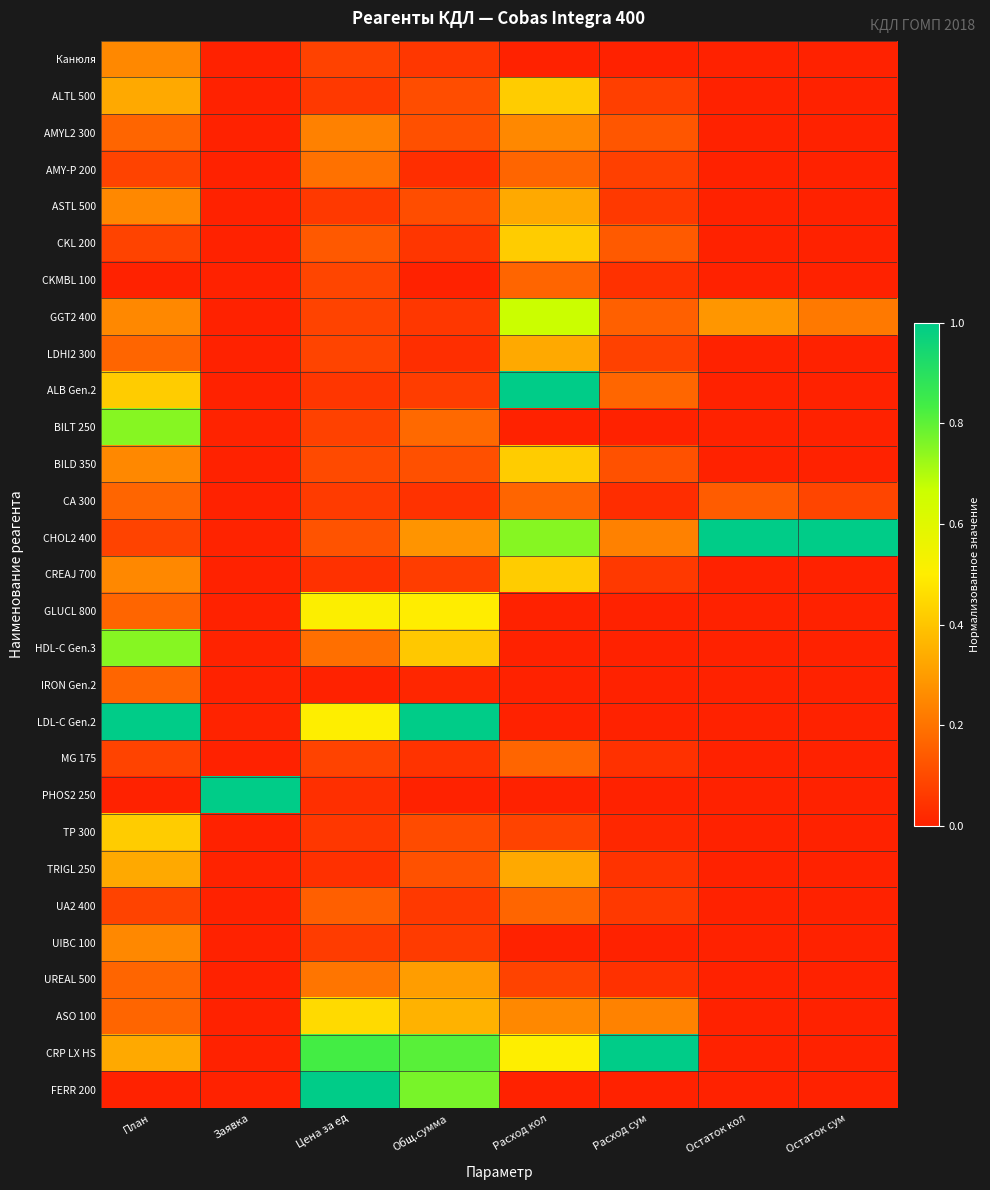

Reading left to right, list all the values displayed in this chart.

Канюля: План=0.2	Заявка=0.0	Цена за ед=0.1	Общ.сумма=0.1	Расход кол=0.0	Расход сум=0.0	Остаток кол=0.0	Остаток сум=0.0
ALTL 500: План=0.3	Заявка=0.0	Цена за ед=0.1	Общ.сумма=0.1	Расход кол=0.4	Расход сум=0.1	Остаток кол=0.0	Остаток сум=0.0
AMYL2 300: План=0.2	Заявка=0.0	Цена за ед=0.2	Общ.сумма=0.1	Расход кол=0.2	Расход сум=0.1	Остаток кол=0.0	Остаток сум=0.0
AMY-P 200: План=0.1	Заявка=0.0	Цена за ед=0.2	Общ.сумма=0.0	Расход кол=0.2	Расход сум=0.1	Остаток кол=0.0	Остаток сум=0.0
ASTL 500: План=0.2	Заявка=0.0	Цена за ед=0.1	Общ.сумма=0.1	Расход кол=0.3	Расход сум=0.1	Остаток кол=0.0	Остаток сум=0.0
CKL 200: План=0.1	Заявка=0.0	Цена за ед=0.1	Общ.сумма=0.1	Расход кол=0.4	Расход сум=0.1	Остаток кол=0.0	Остаток сум=0.0
CKMBL 100: План=0.0	Заявка=0.0	Цена за ед=0.1	Общ.сумма=0.0	Расход кол=0.2	Расход сум=0.0	Остаток кол=0.0	Остаток сум=0.0
GGT2 400: План=0.2	Заявка=0.0	Цена за ед=0.1	Общ.сумма=0.1	Расход кол=0.7	Расход сум=0.2	Остаток кол=0.3	Остаток сум=0.2
LDHI2 300: План=0.2	Заявка=0.0	Цена за ед=0.1	Общ.сумма=0.0	Расход кол=0.3	Расход сум=0.1	Остаток кол=0.0	Остаток сум=0.0
ALB Gen.2: План=0.4	Заявка=0.0	Цена за ед=0.1	Общ.сумма=0.1	Расход кол=1.0	Расход сум=0.2	Остаток кол=0.0	Остаток сум=0.0
BILT 250: План=0.8	Заявка=0.0	Цена за ед=0.1	Общ.сумма=0.2	Расход кол=0.0	Расход сум=0.0	Остаток кол=0.0	Остаток сум=0.0
BILD 350: План=0.2	Заявка=0.0	Цена за ед=0.1	Общ.сумма=0.1	Расход кол=0.4	Расход сум=0.1	Остаток кол=0.0	Остаток сум=0.0
CA 300: План=0.2	Заявка=0.0	Цена за ед=0.1	Общ.сумма=0.0	Расход кол=0.2	Расход сум=0.0	Остаток кол=0.1	Остаток сум=0.1
CHOL2 400: План=0.1	Заявка=0.0	Цена за ед=0.1	Общ.сумма=0.3	Расход кол=0.8	Расход сум=0.2	Остаток кол=1.0	Остаток сум=1.0
CREAJ 700: План=0.2	Заявка=0.0	Цена за ед=0.0	Общ.сумма=0.1	Расход кол=0.4	Расход сум=0.1	Остаток кол=0.0	Остаток сум=0.0
GLUCL 800: План=0.2	Заявка=0.0	Цена за ед=0.5	Общ.сумма=0.5	Расход кол=0.0	Расход сум=0.0	Остаток кол=0.0	Остаток сум=0.0
HDL-C Gen.3: План=0.8	Заявка=0.0	Цена за ед=0.2	Общ.сумма=0.4	Расход кол=0.0	Расход сум=0.0	Остаток кол=0.0	Остаток сум=0.0
IRON Gen.2: План=0.2	Заявка=0.0	Цена за ед=0.0	Общ.сумма=0.0	Расход кол=0.0	Расход сум=0.0	Остаток кол=0.0	Остаток сум=0.0
LDL-C Gen.2: План=1.0	Заявка=0.0	Цена за ед=0.5	Общ.сумма=1.0	Расход кол=0.0	Расход сум=0.0	Остаток кол=0.0	Остаток сум=0.0
MG 175: План=0.1	Заявка=0.0	Цена за ед=0.1	Общ.сумма=0.0	Расход кол=0.2	Расход сум=0.0	Остаток кол=0.0	Остаток сум=0.0
PHOS2 250: План=0.0	Заявка=1.0	Цена за ед=0.0	Общ.сумма=0.0	Расход кол=0.0	Расход сум=0.0	Остаток кол=0.0	Остаток сум=0.0
TP 300: План=0.4	Заявка=0.0	Цена за ед=0.1	Общ.сумма=0.1	Расход кол=0.1	Расход сум=0.0	Остаток кол=0.0	Остаток сум=0.0
TRIGL 250: План=0.3	Заявка=0.0	Цена за ед=0.0	Общ.сумма=0.1	Расход кол=0.3	Расход сум=0.0	Остаток кол=0.0	Остаток сум=0.0
UA2 400: План=0.1	Заявка=0.0	Цена за ед=0.2	Общ.сумма=0.1	Расход кол=0.2	Расход сум=0.1	Остаток кол=0.0	Остаток сум=0.0
UIBC 100: План=0.2	Заявка=0.0	Цена за ед=0.1	Общ.сумма=0.1	Расход кол=0.0	Расход сум=0.0	Остаток кол=0.0	Остаток сум=0.0
UREAL 500: План=0.2	Заявка=0.0	Цена за ед=0.2	Общ.сумма=0.3	Расход кол=0.1	Расход сум=0.0	Остаток кол=0.0	Остаток сум=0.0
ASO 100: План=0.2	Заявка=0.0	Цена за ед=0.5	Общ.сумма=0.4	Расход кол=0.2	Расход сум=0.2	Остаток кол=0.0	Остаток сум=0.0
CRP LX HS: План=0.3	Заявка=0.0	Цена за ед=0.8	Общ.сумма=0.8	Расход кол=0.5	Расход сум=1.0	Остаток кол=0.0	Остаток сум=0.0
FERR 200: План=0.0	Заявка=0.0	Цена за ед=1.0	Общ.сумма=0.8	Расход кол=0.0	Расход сум=0.0	Остаток кол=0.0	Остаток сум=0.0